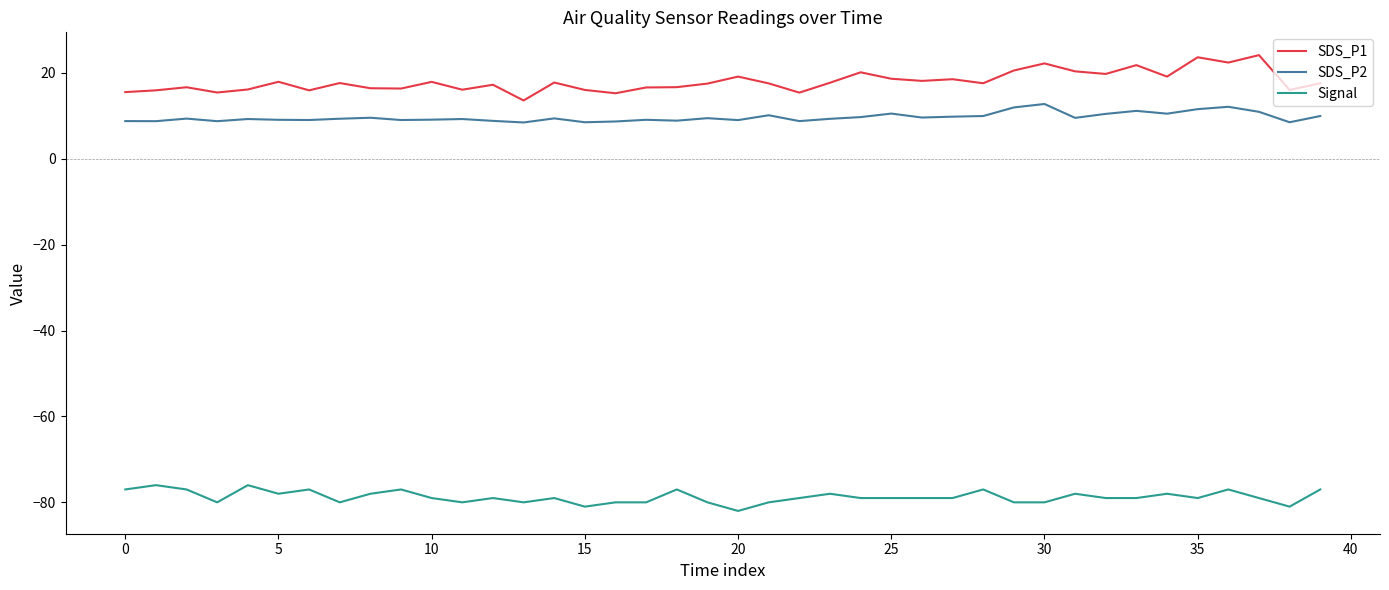

Which series has the largest range (max minus min)?

SDS_P1